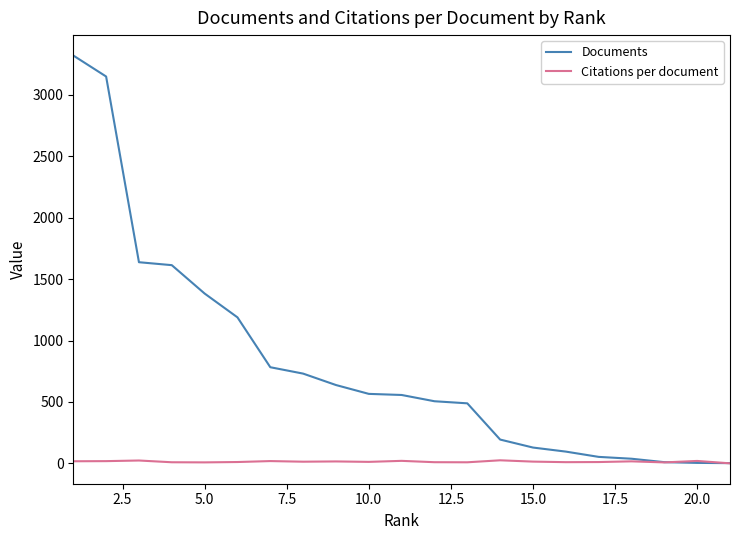

Does the chart have visible grid lines?

No